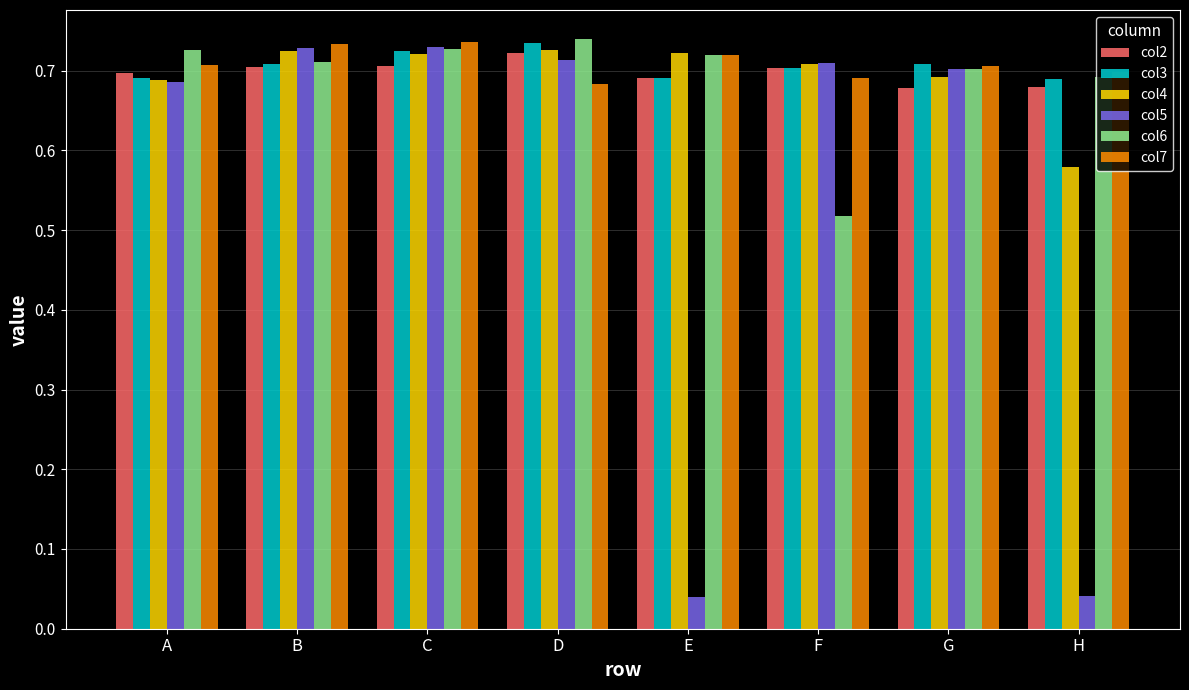

Which series changed the most between E and H?

col4